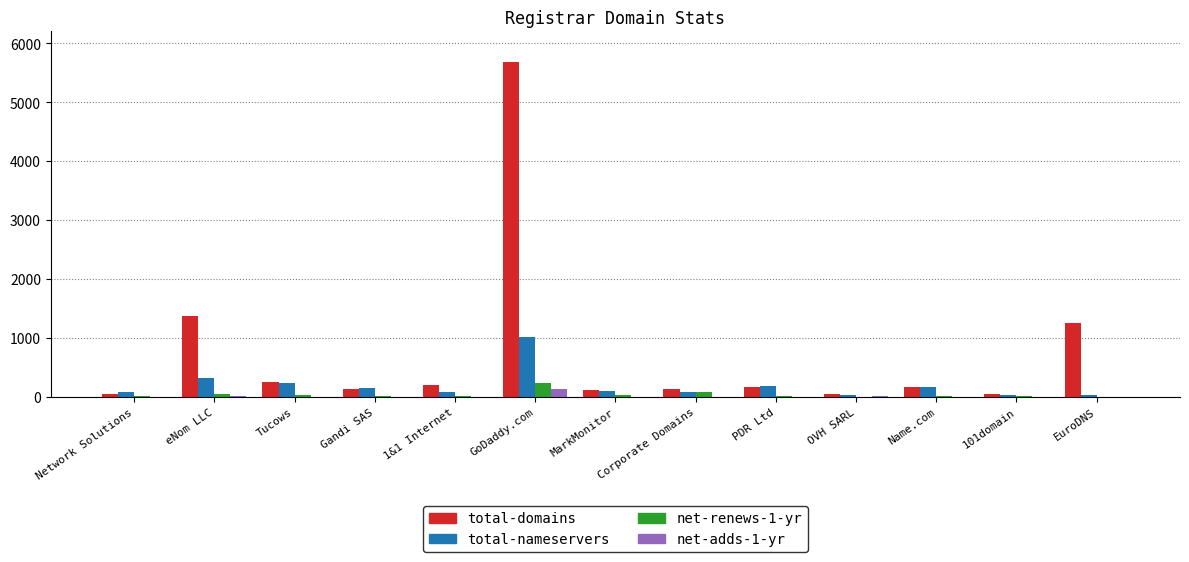

At which category is the sum across all series the highest?

GoDaddy.com